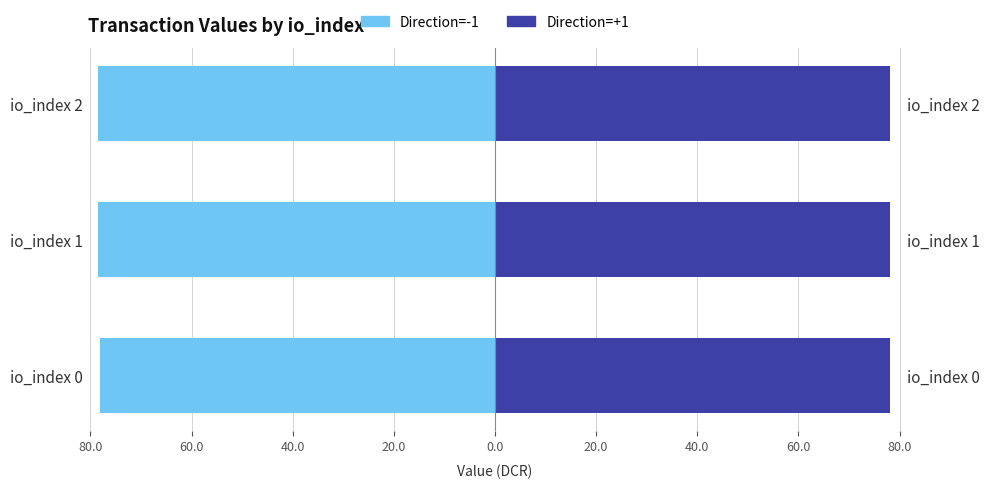

What is the total value across all series at 60.0?

-78.0